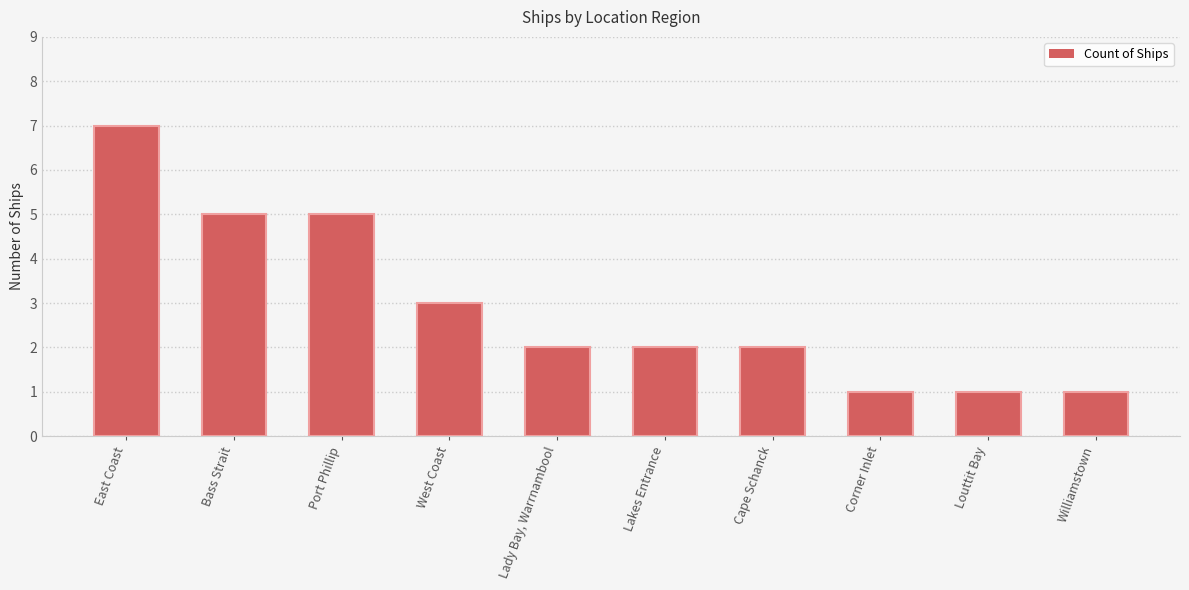

How many values are between 1 and 5?

9